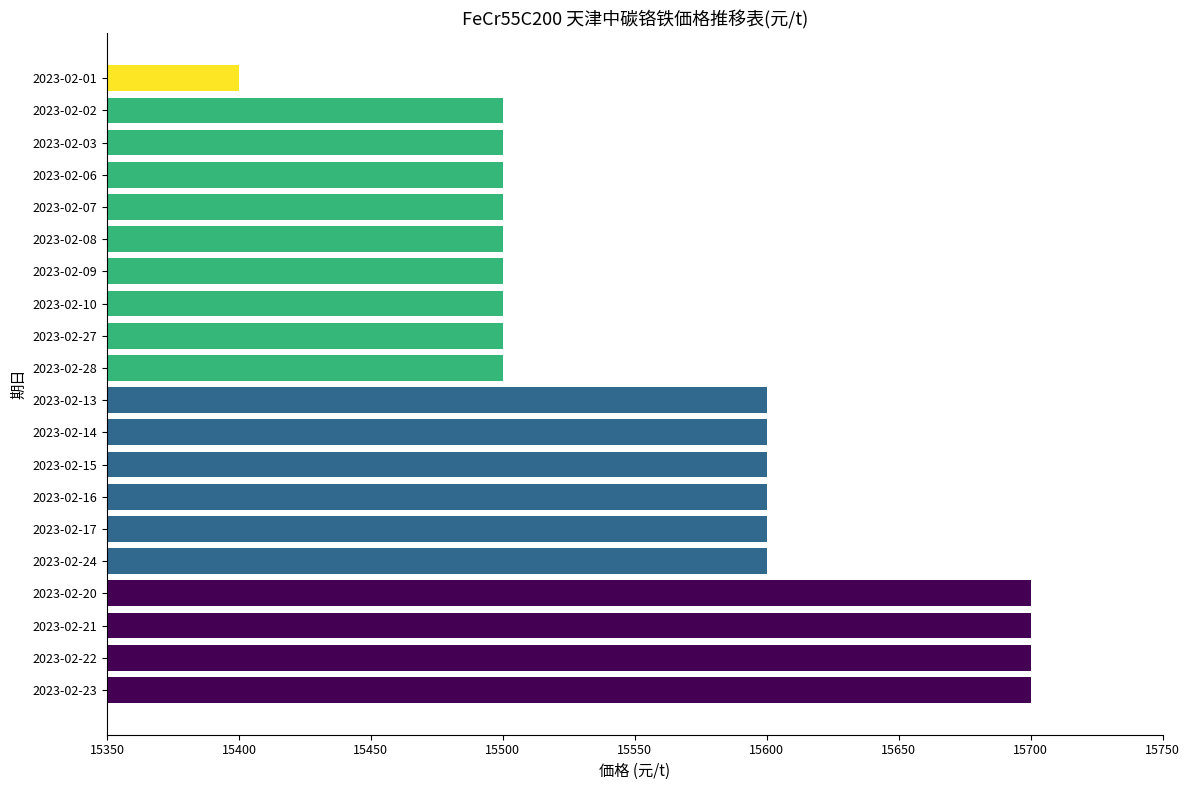

How many data points does each series have?

20